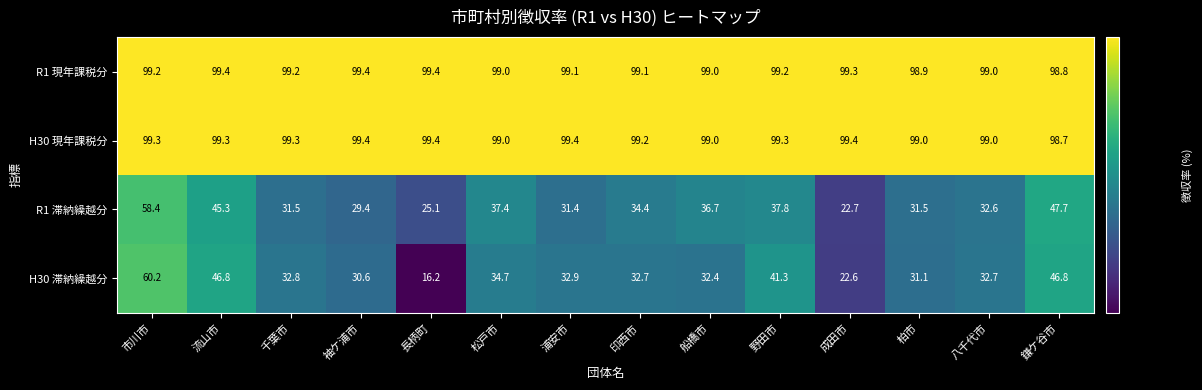

Which series has the largest total across all categories?

H30 現年課税分